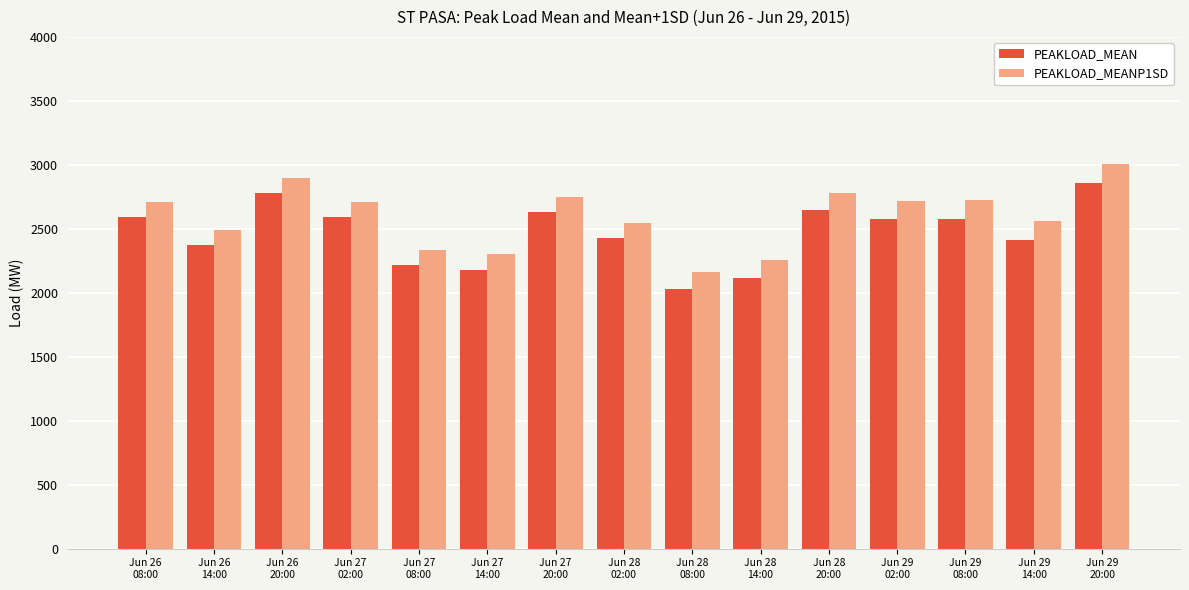

Rank the series at Jun 29
02:00 from highest to lowest value.

PEAKLOAD_MEANP1SD, PEAKLOAD_MEAN